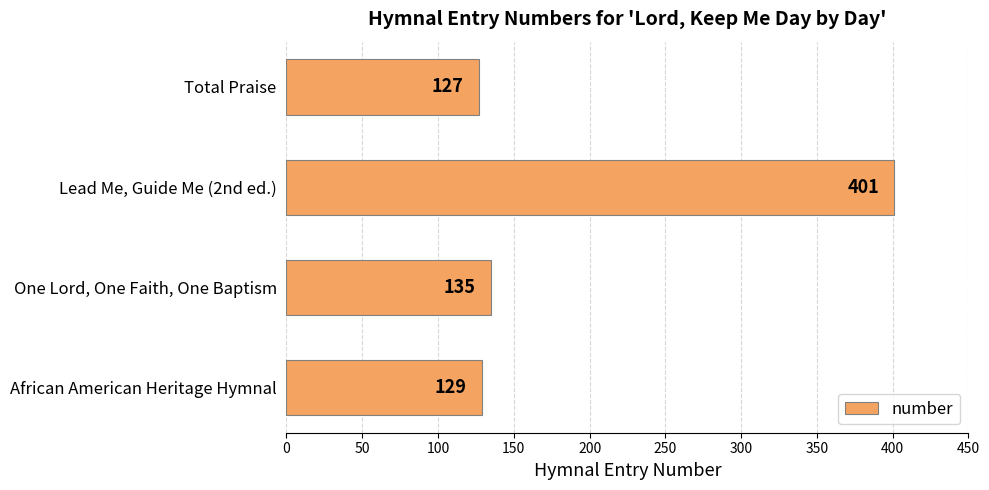

What is the ratio of the value at Total Praise to the value at African American Heritage Hymnal?

1.0